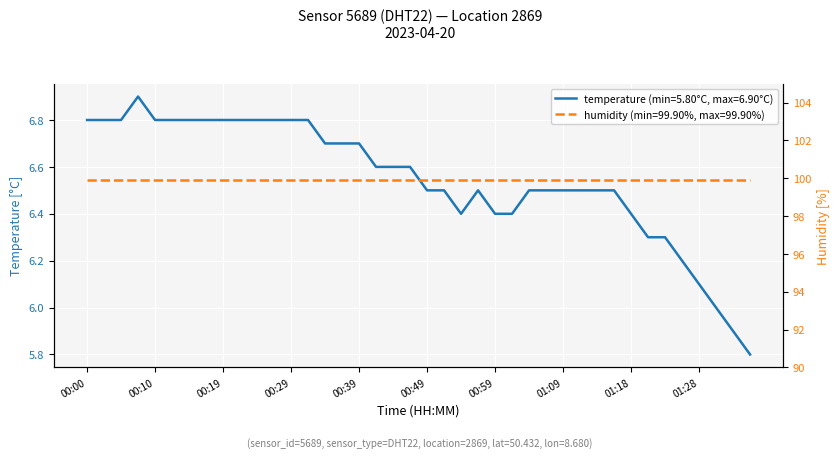

The chart shows a value of 6.5 at 01:09. True or false?

True